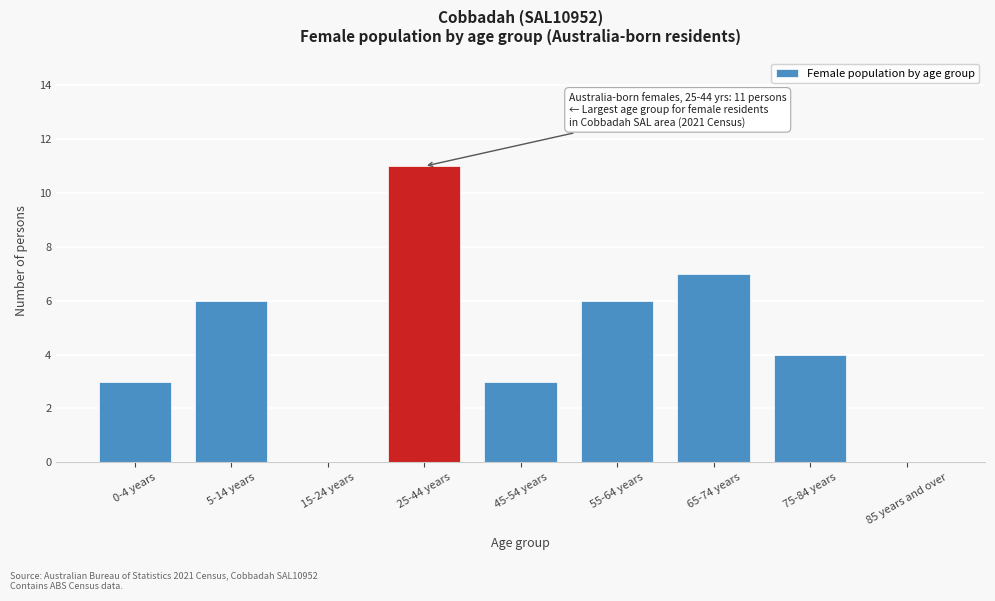

Reading right to left, list all the values displayed in this chart.

85 years and over=0	75-84 years=4	65-74 years=7	55-64 years=6	45-54 years=3	25-44 years=11	15-24 years=0	5-14 years=6	0-4 years=3